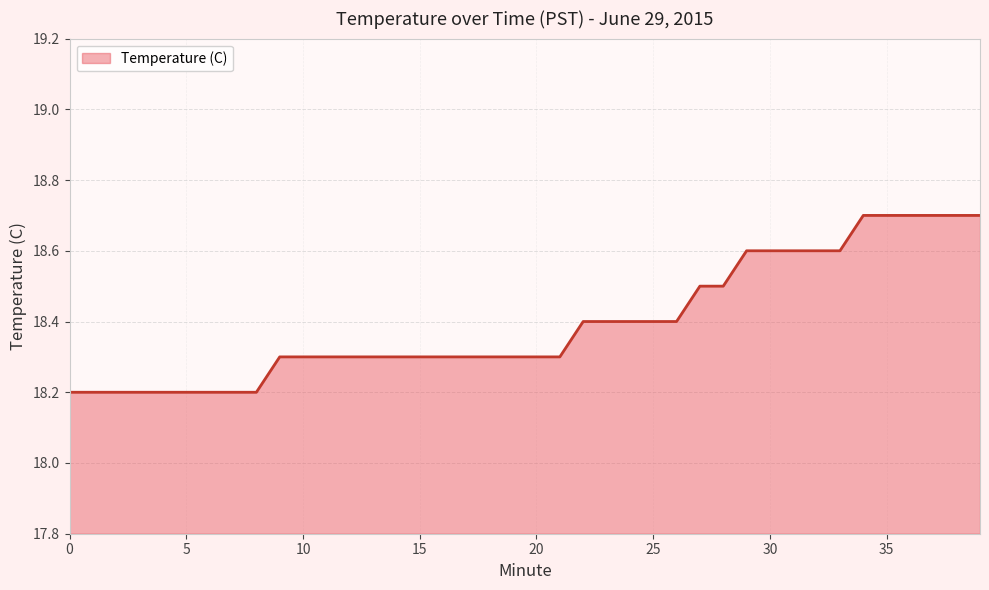

How many values are between 18 and 19?

40